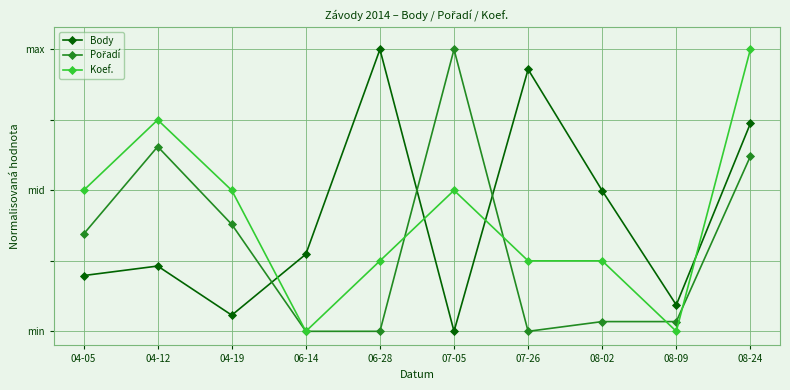

Reading left to right, extract all data points from this chart.

Body: 0.2	0.2	0.1	0.3	1.0	0.0	0.9	0.5	0.1	0.7
Pořadí: 0.3	0.7	0.4	0.0	0.0	1.0	0.0	0.0	0.0	0.6
Koef.: 0.5	0.8	0.5	0.0	0.2	0.5	0.2	0.2	0.0	1.0